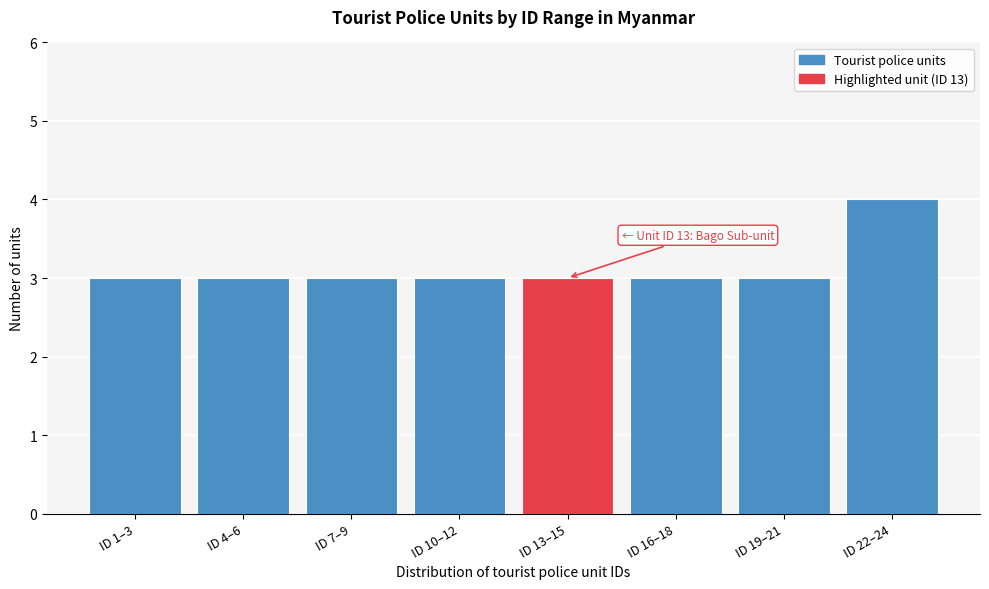

Reading right to left, list all the values displayed in this chart.

ID 22–24=4	ID 19–21=3	ID 16–18=3	ID 13–15=3	ID 10–12=3	ID 7–9=3	ID 4–6=3	ID 1–3=3